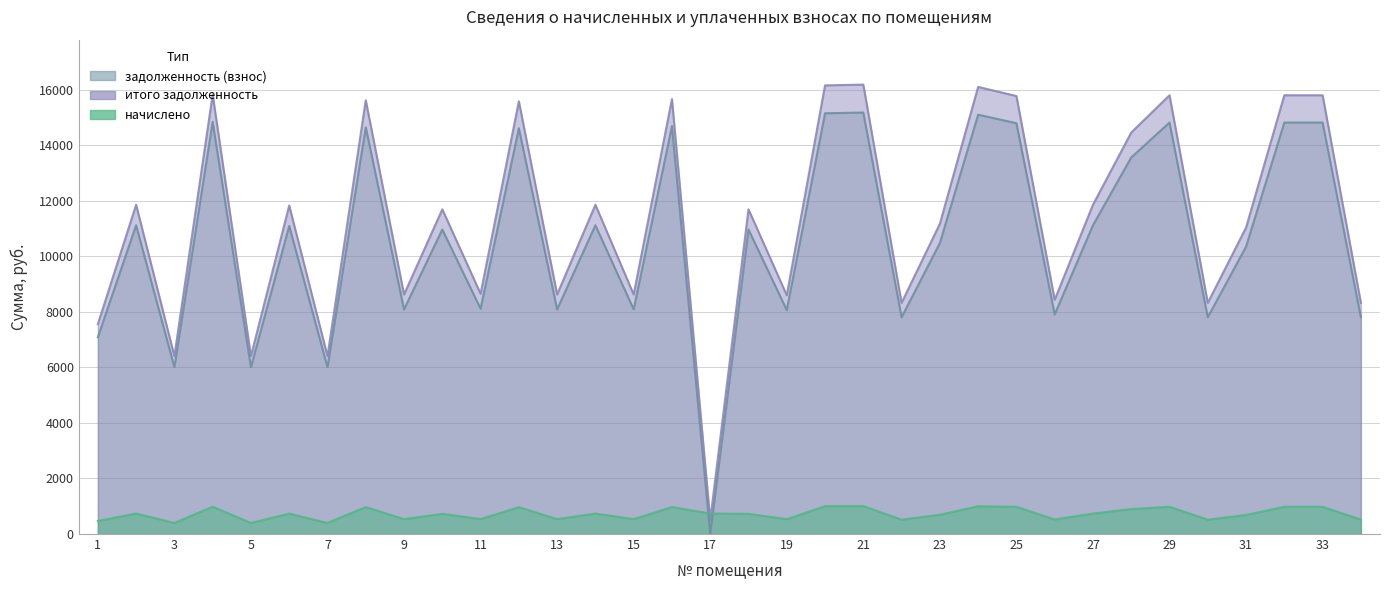

Where does the итого задолженность series first go above 11691?

2